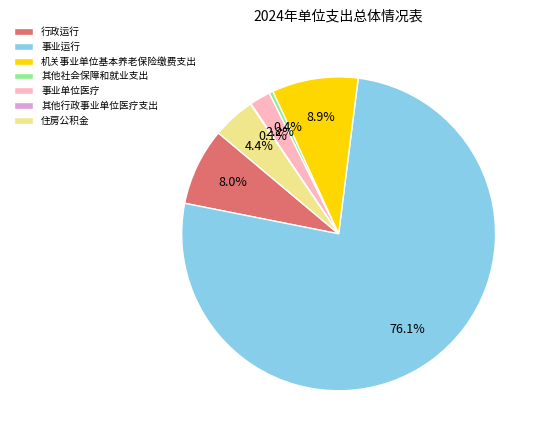

Which category has the biggest portion of the pie?

事业运行